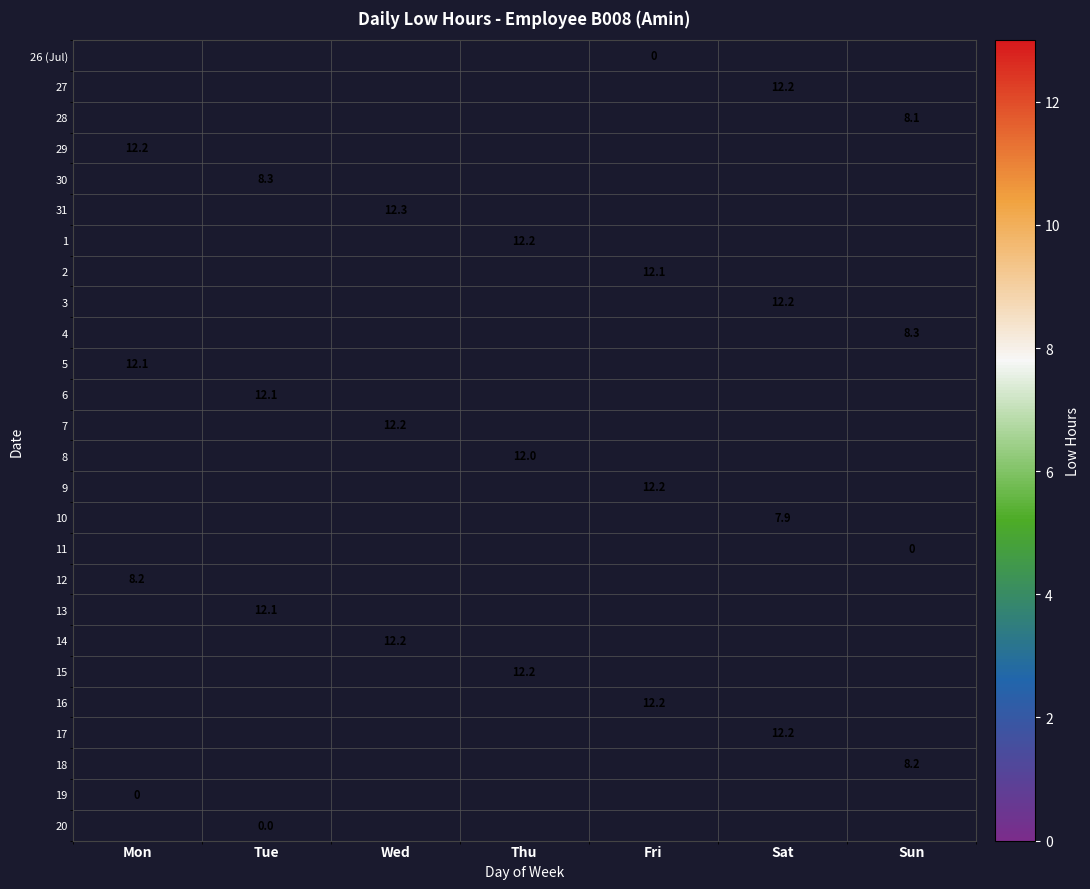

Where is 19 nearest to the value 0?

Mon